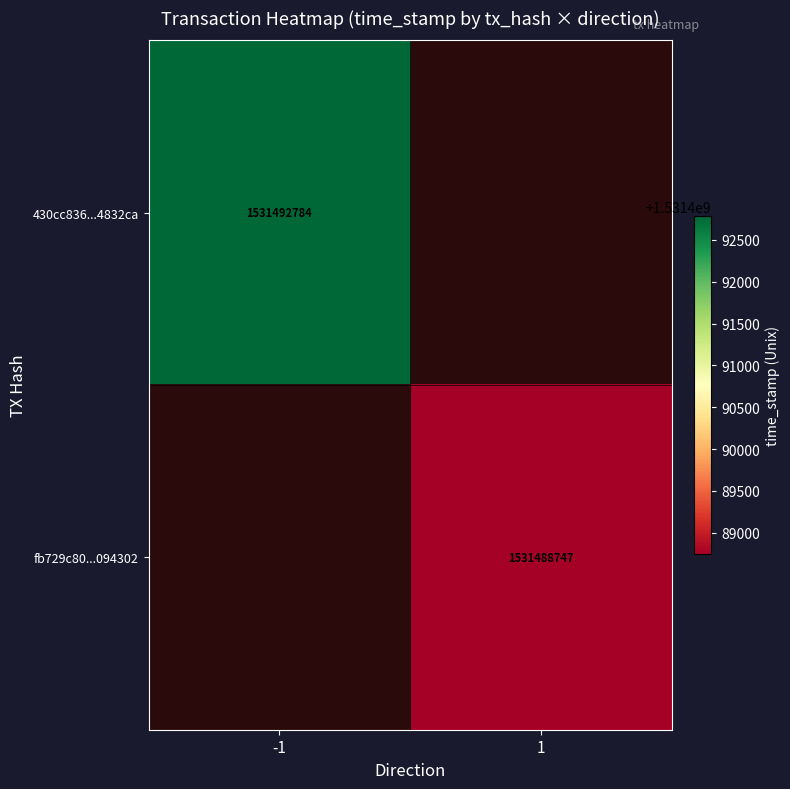

How many distinct data groups are displayed?

2